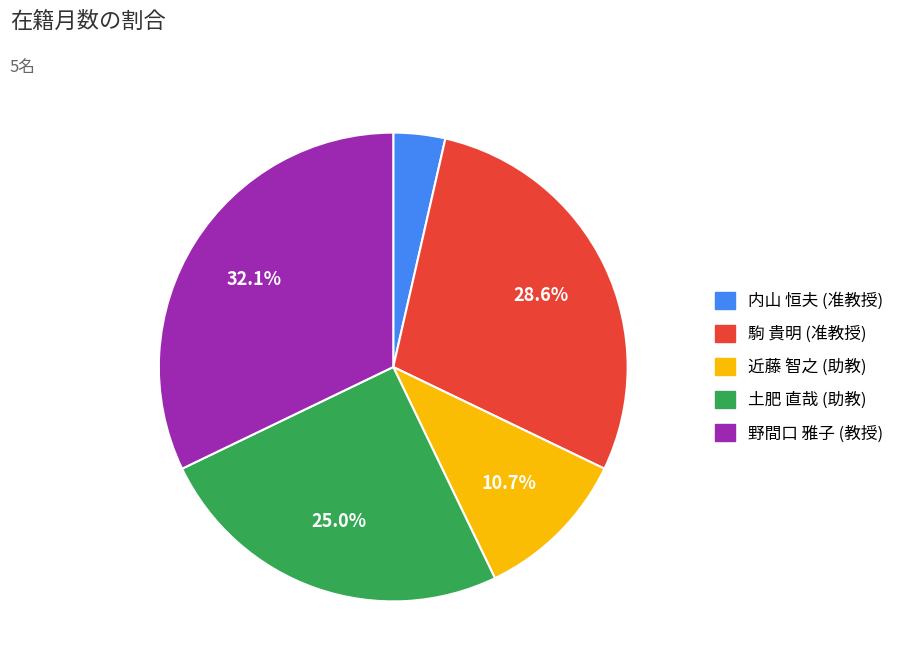

To the nearest percent, what is the average slice percentage?

20%